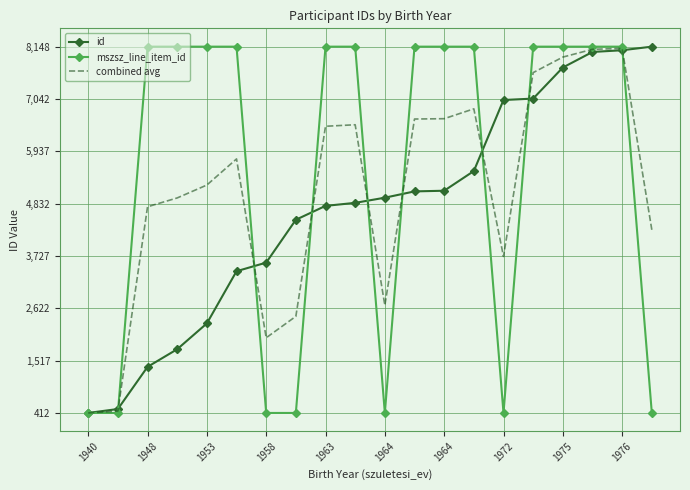

List the series in order of their overall mean, lowest first.

id, combined avg, mszsz_line_item_id